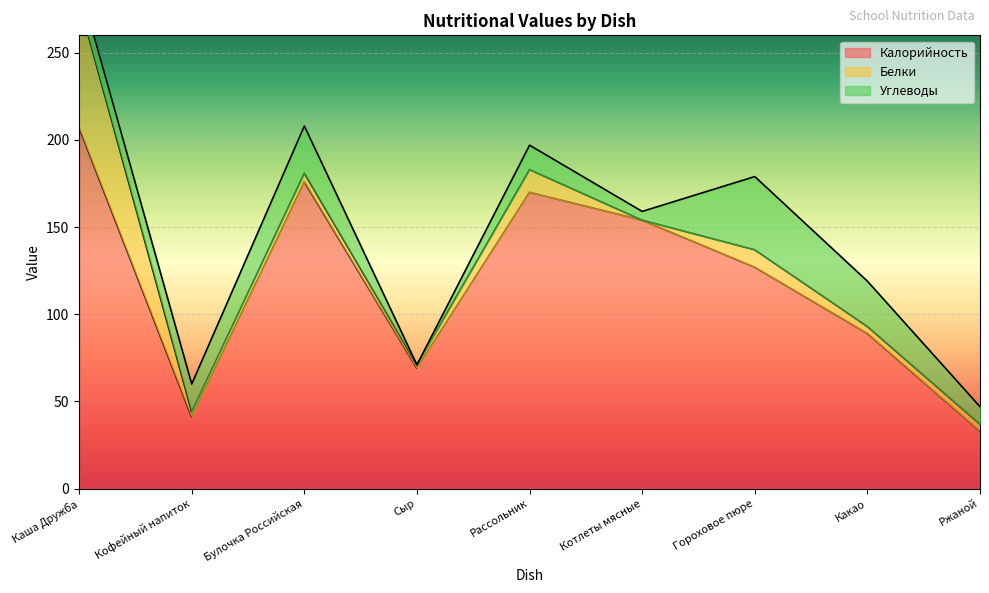

True or false: Углеводы and Калорийность intersect in this chart.

False